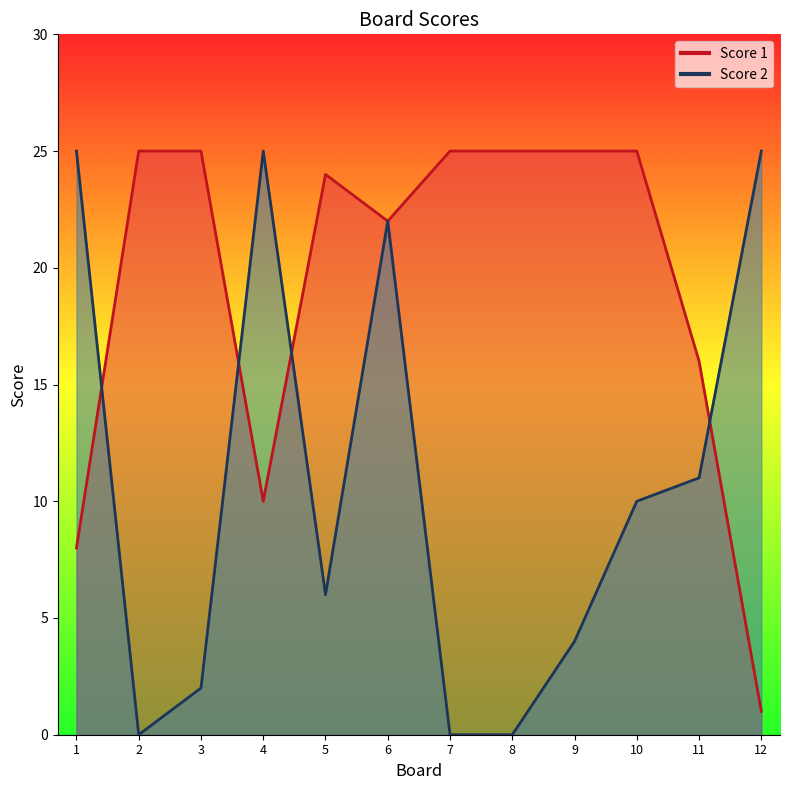

Does the chart display data point markers on the line(s)?

No